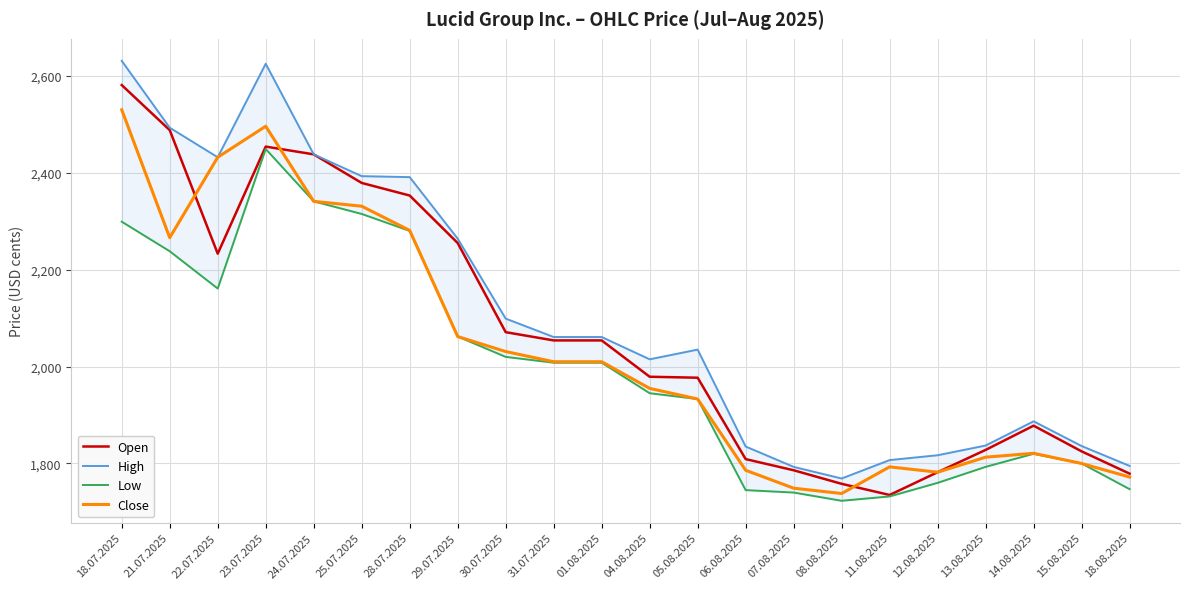

True or false: Close and High intersect in this chart.

False